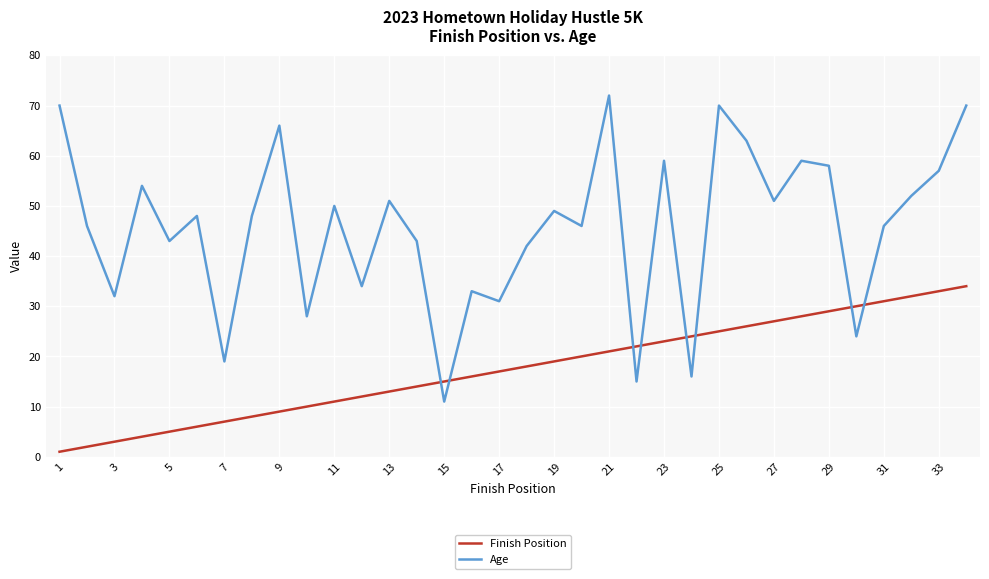

Which series has the largest range (max minus min)?

Age